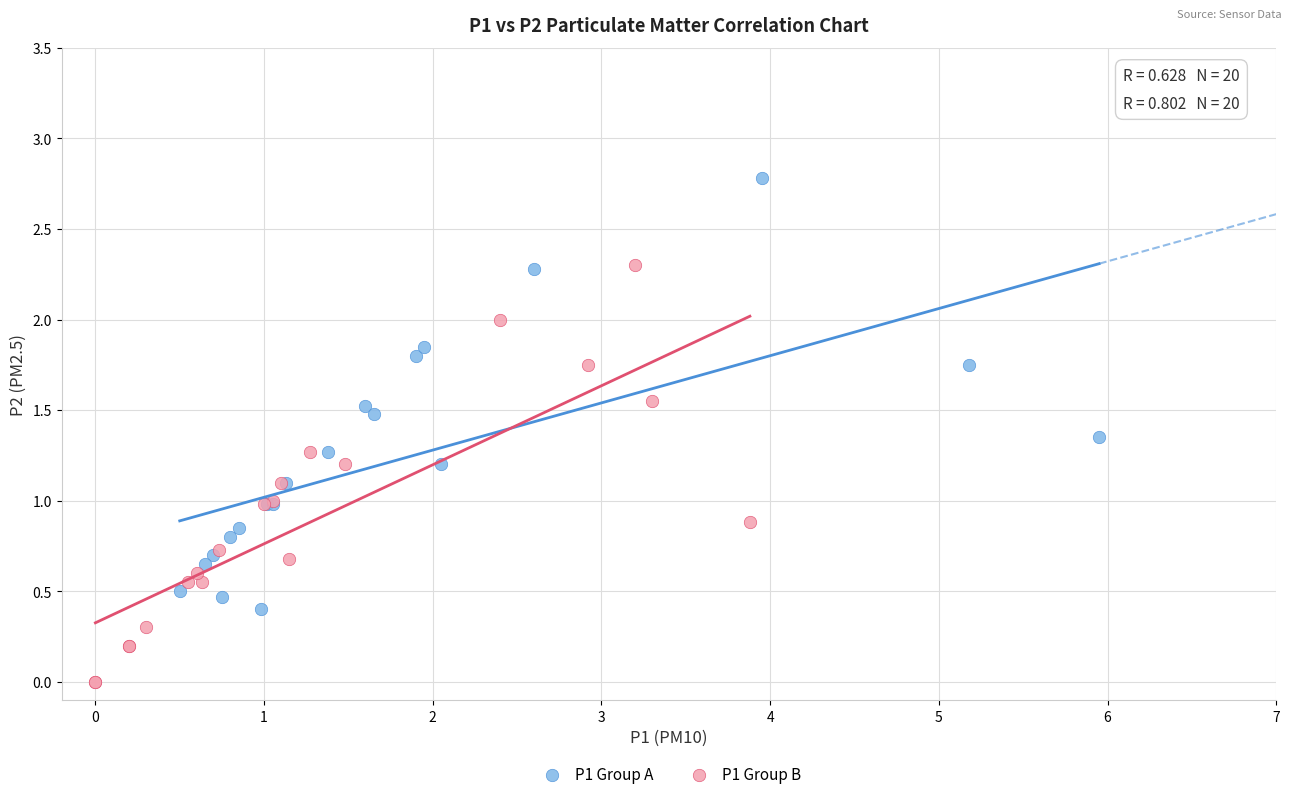

Which series reaches the minimum Y coordinate?

P1 Group B